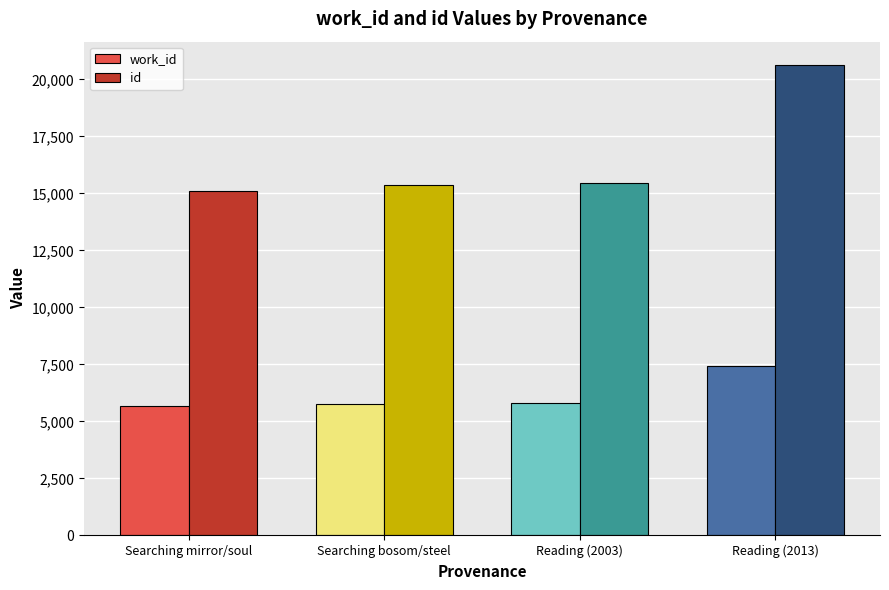

What is the difference between the highest and lowest values at Searching mirror/soul?

9453